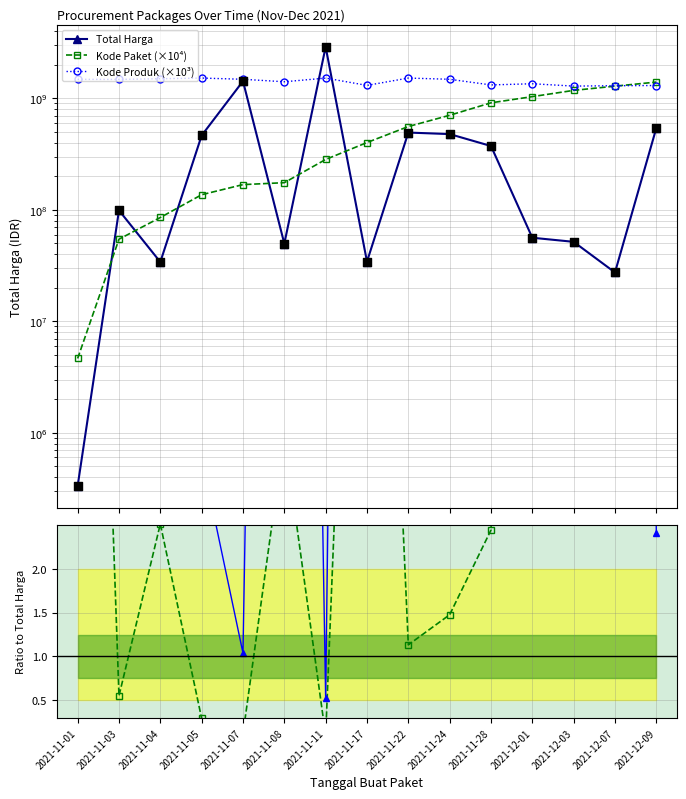

Which series reaches the minimum Y coordinate?

Kode Paket ratio